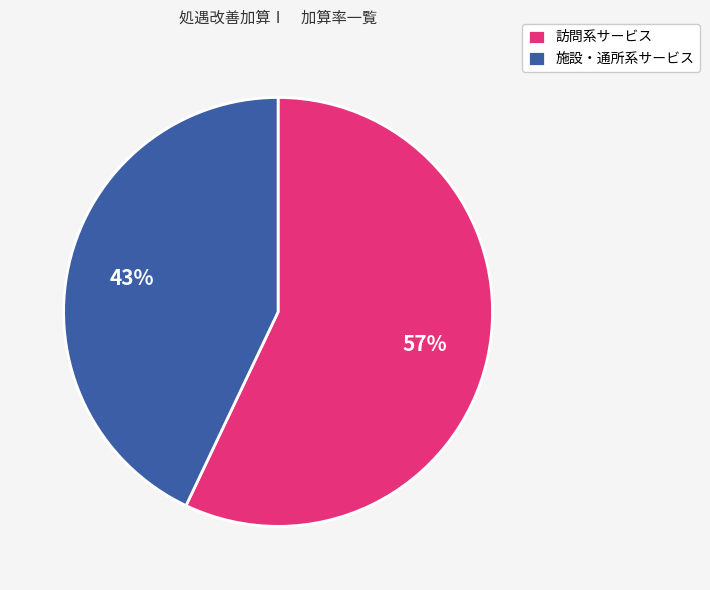

Which category has the biggest portion of the pie?

訪問系サービス